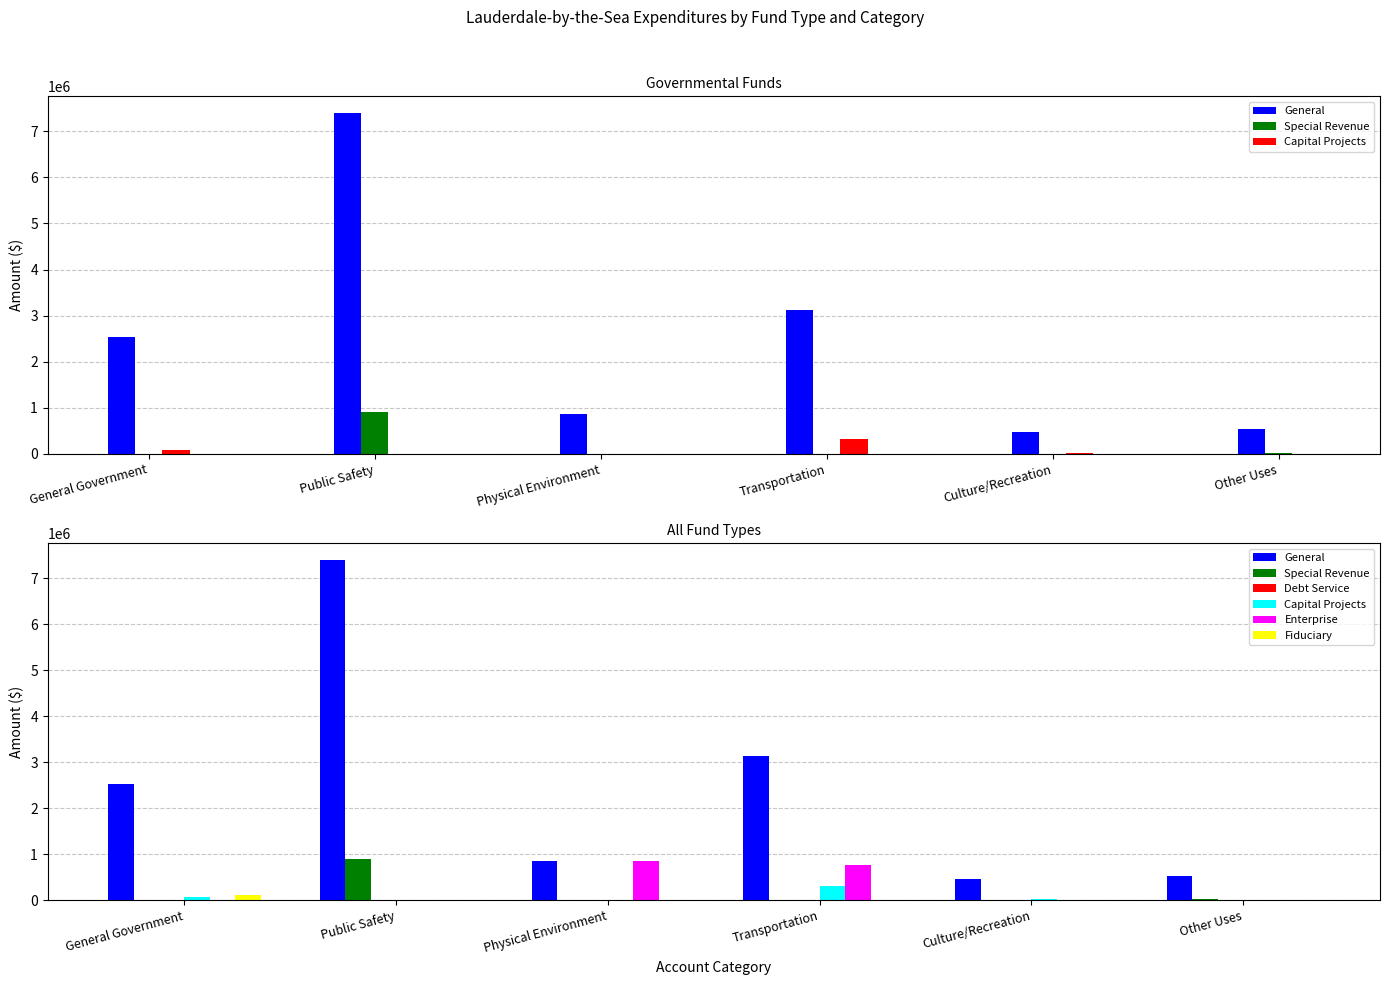

Is it true that Fiduciary equals 0 at Public Safety?

True